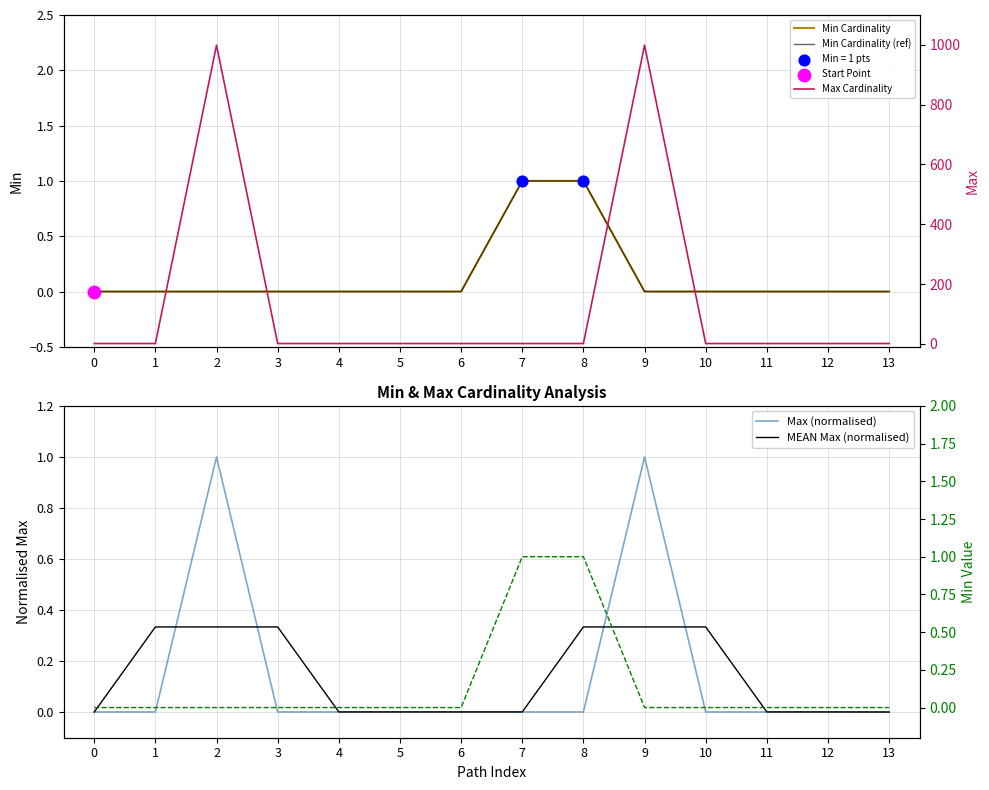

Which series has the widest spread of Y values?

Max Cardinality